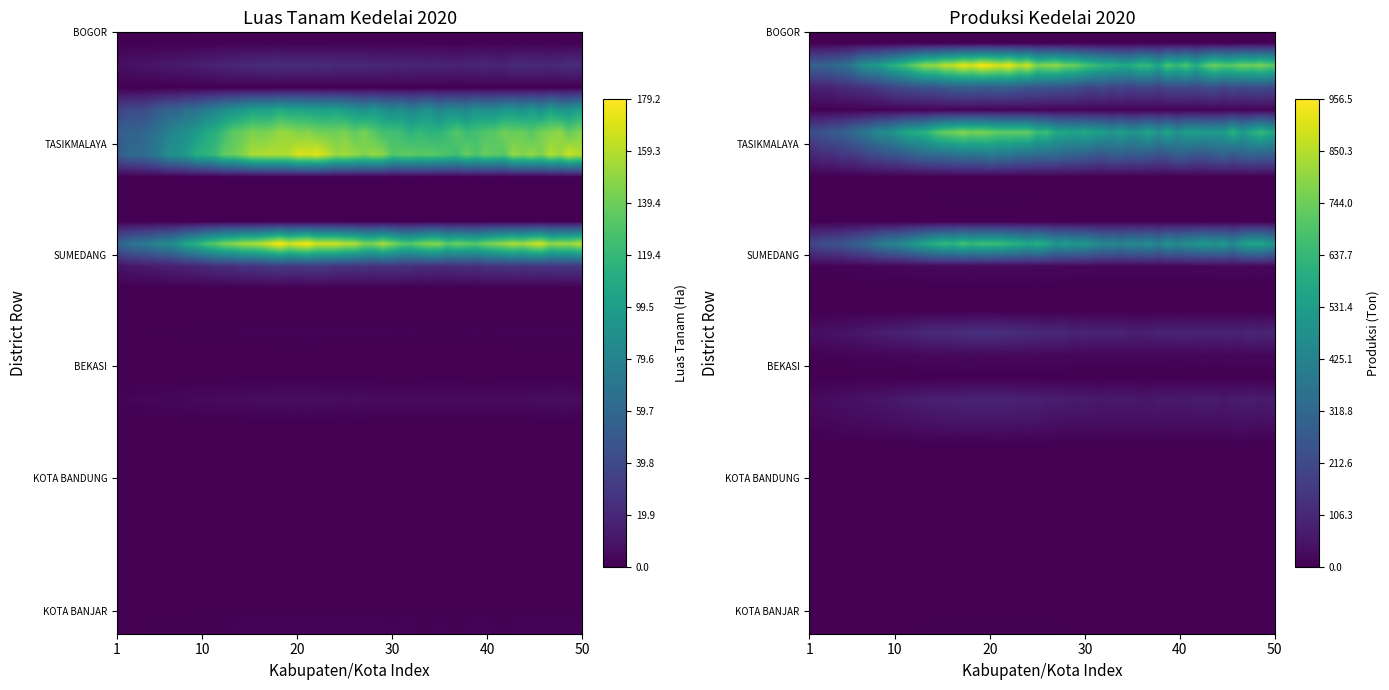

At 2, list the series in order from smallest to largest.

CIAMIS, CIREBON, INDRAMAYU, SUBANG, BEKASI, KOTA BOGOR, KOTA SUKABUMI, KOTA BANDUNG, KOTA CIREBON, KOTA BEKASI, KOTA DEPOK, KOTA CIMAHI, KOTA TASIKMALAYA, BOGOR, KUNINGAN, KOTA BANJAR, BANDUNG, KARAWANG, SUMEDANG, PANGANDARAN, BANDUNG BARAT, PURWAKARTA, CIANJUR, TASIKMALAYA, MAJALENGKA, GARUT, SUKABUMI